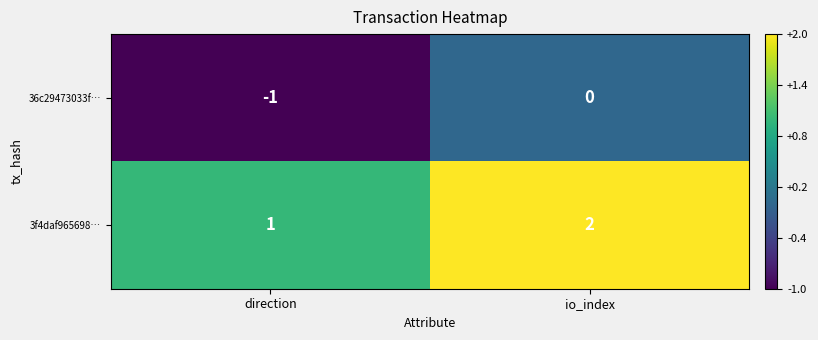

Reading left to right, list all the values displayed in this chart.

36c29473033f…: -1	0
3f4daf965698…: 1	2